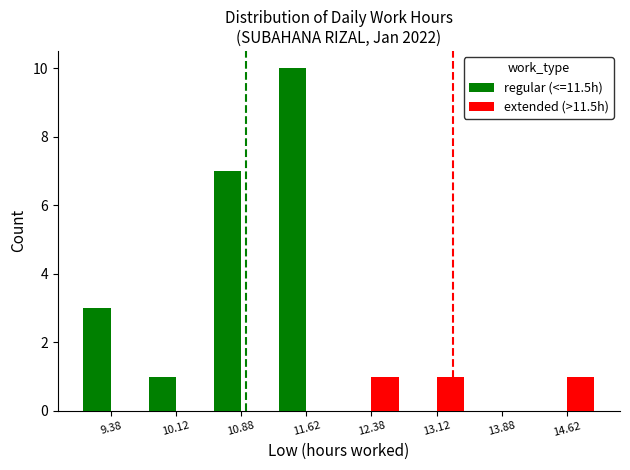

Reading right to left, what are all the values shown in this chart?

regular (<=11.5h): 14.62=0	13.88=0	13.12=0	12.38=0	11.62=10	10.88=7	10.12=1	9.38=3
extended (>11.5h): 14.62=1	13.88=0	13.12=1	12.38=1	11.62=0	10.88=0	10.12=0	9.38=0